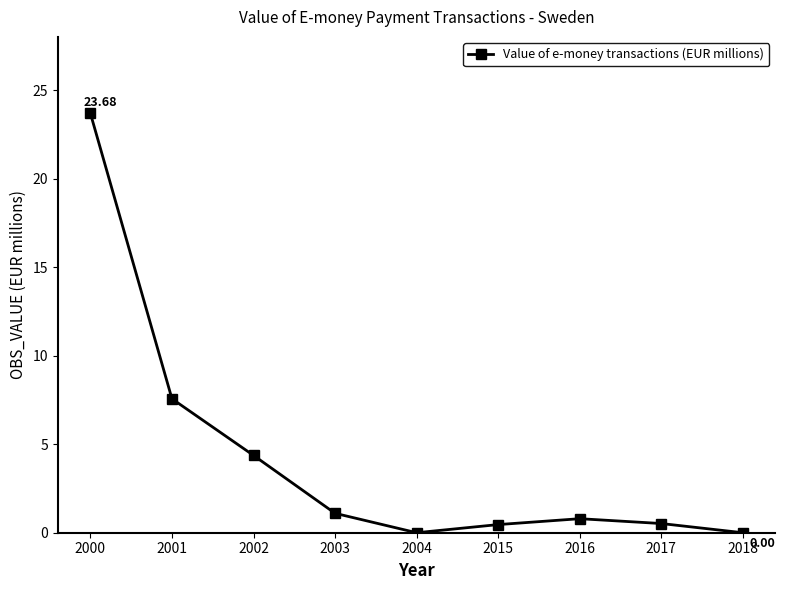

Is it true that the value at 2001 is 7.6?

True